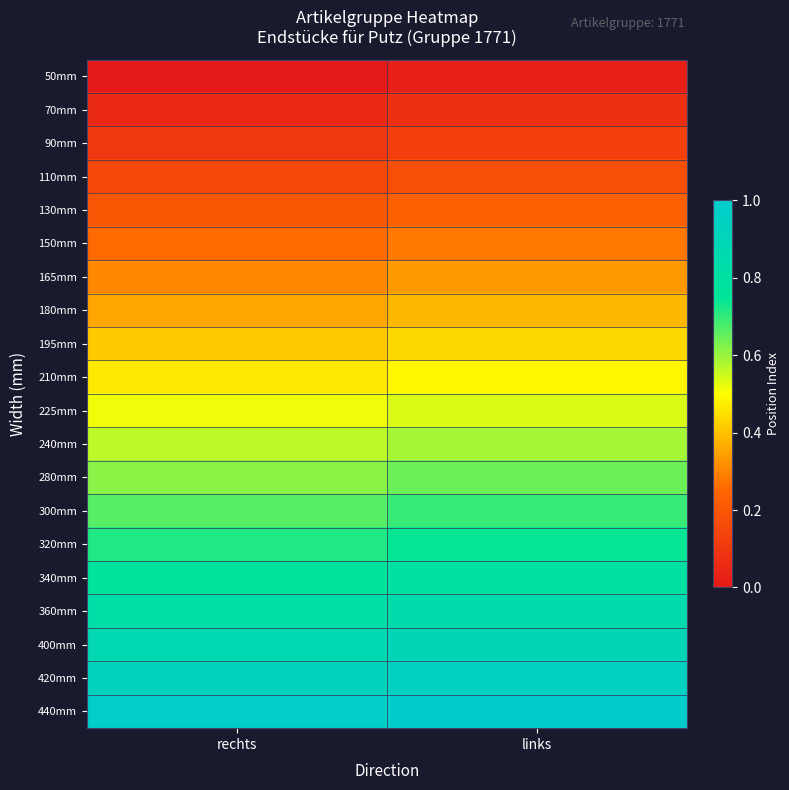

Reading left to right, list all the values displayed in this chart.

50mm: rechts=0.0	links=0.0
70mm: rechts=0.1	links=0.1
90mm: rechts=0.1	links=0.1
110mm: rechts=0.2	links=0.2
130mm: rechts=0.2	links=0.2
150mm: rechts=0.3	links=0.3
165mm: rechts=0.3	links=0.3
180mm: rechts=0.4	links=0.4
195mm: rechts=0.4	links=0.4
210mm: rechts=0.5	links=0.5
225mm: rechts=0.5	links=0.5
240mm: rechts=0.6	links=0.6
280mm: rechts=0.6	links=0.6
300mm: rechts=0.7	links=0.7
320mm: rechts=0.7	links=0.7
340mm: rechts=0.8	links=0.8
360mm: rechts=0.8	links=0.8
400mm: rechts=0.9	links=0.9
420mm: rechts=0.9	links=0.9
440mm: rechts=1.0	links=1.0